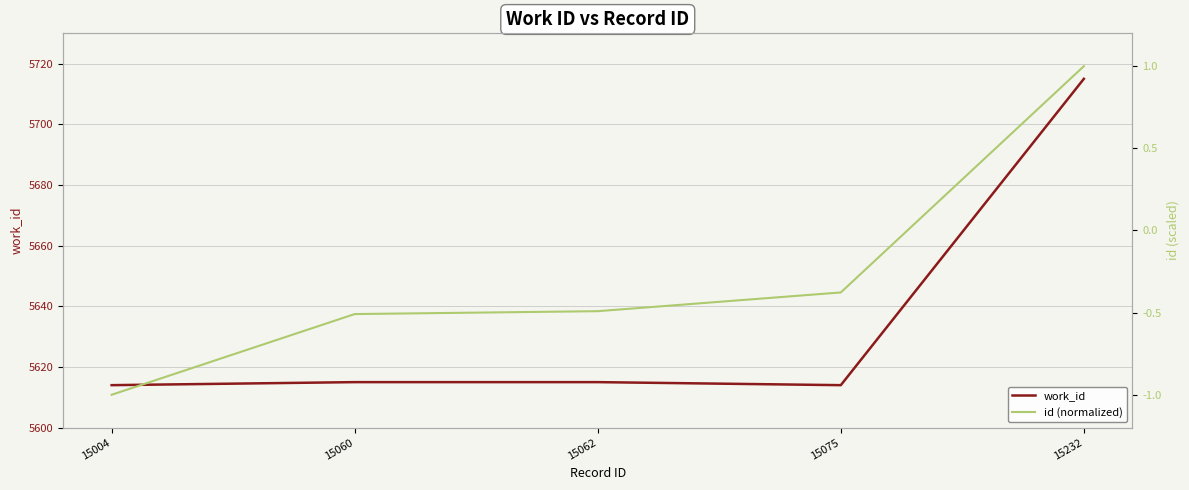

Which series has the largest total across all categories?

work_id